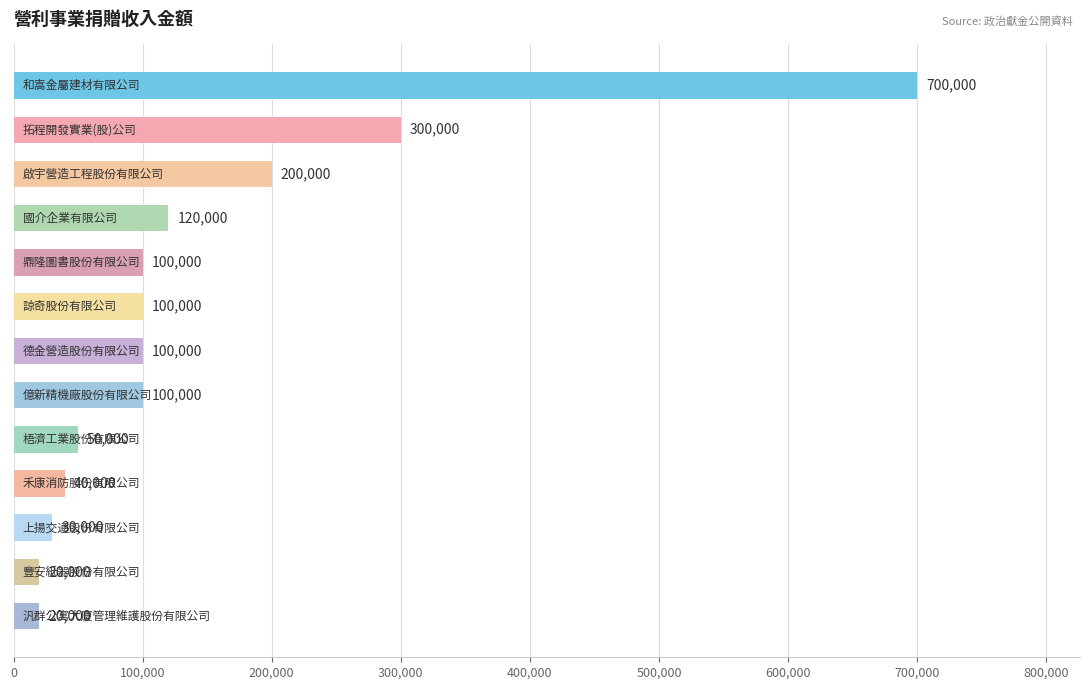

How many data points are less than 100000?

5